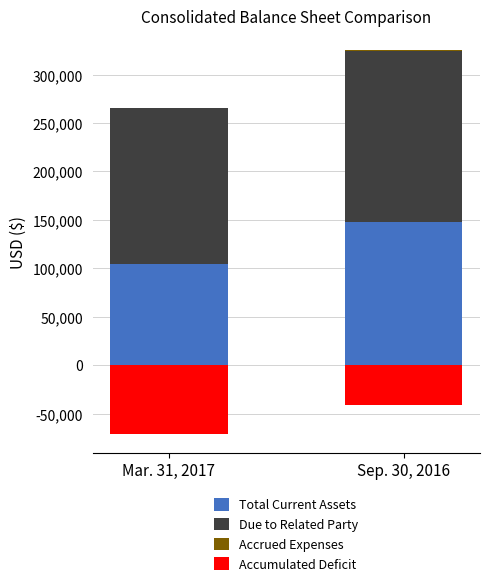

How many values in the Total Current Assets series are below 147987?

1